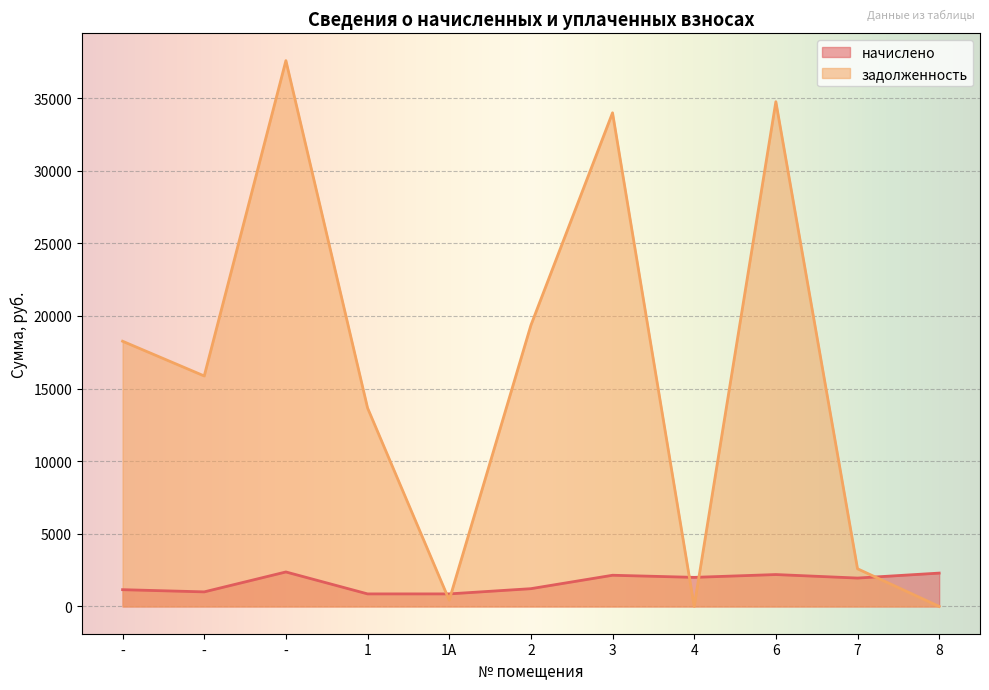

Reading left to right, extract all data points from this chart.

начислено: -=1153.2	-=1002.2	-=2373.4	1=863.0	1А=863.0	2=1222.4	3=2146.4	4=2001.4	6=2194.8	7=1953.0	8=2295.2
задолженность: -=18257.8	-=15866.6	-=37575.6	1=13663.9	1А=430.9	2=19353.3	3=33983.1	4=0.0	6=34748.6	7=2592.1	8=0.0